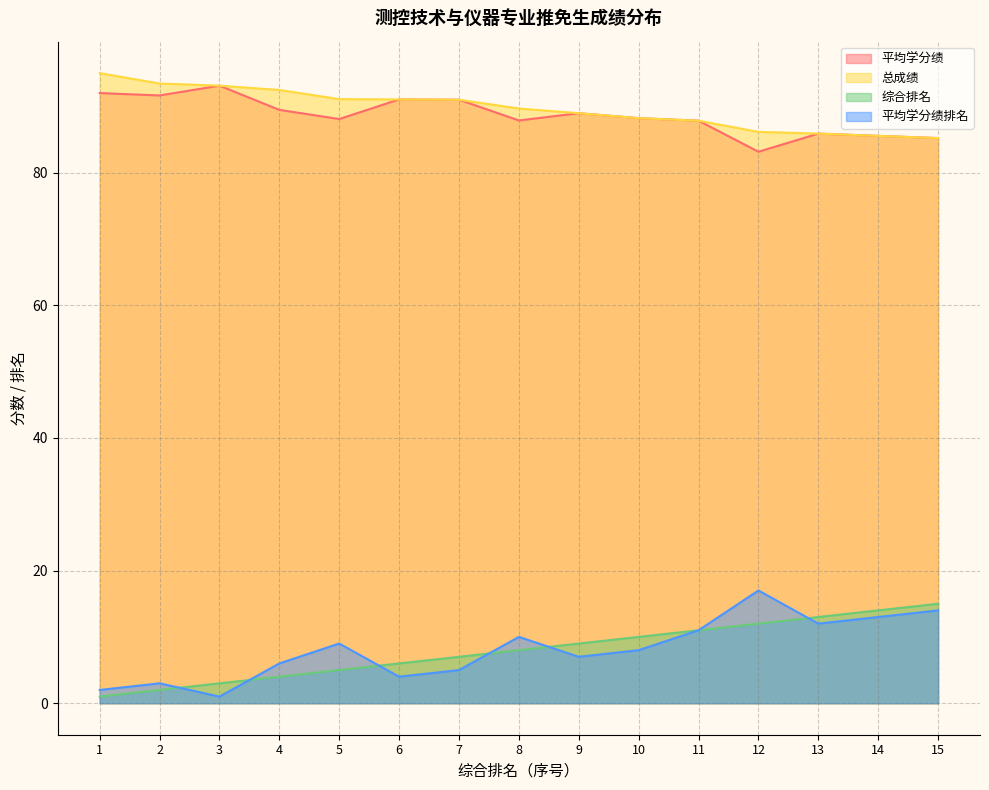

True or false: 平均学分绩排名 has more than 0 interior local peaks.

True